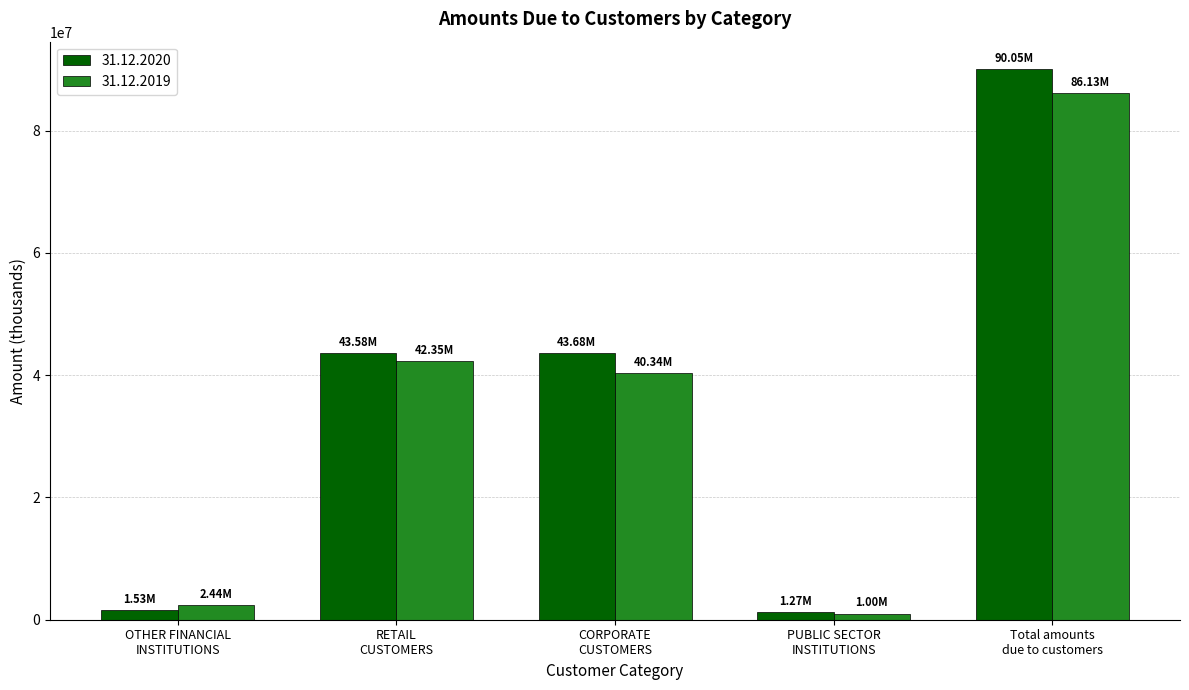

What is the difference between the maximum and minimum values in the 31.12.2019 series?

85133036